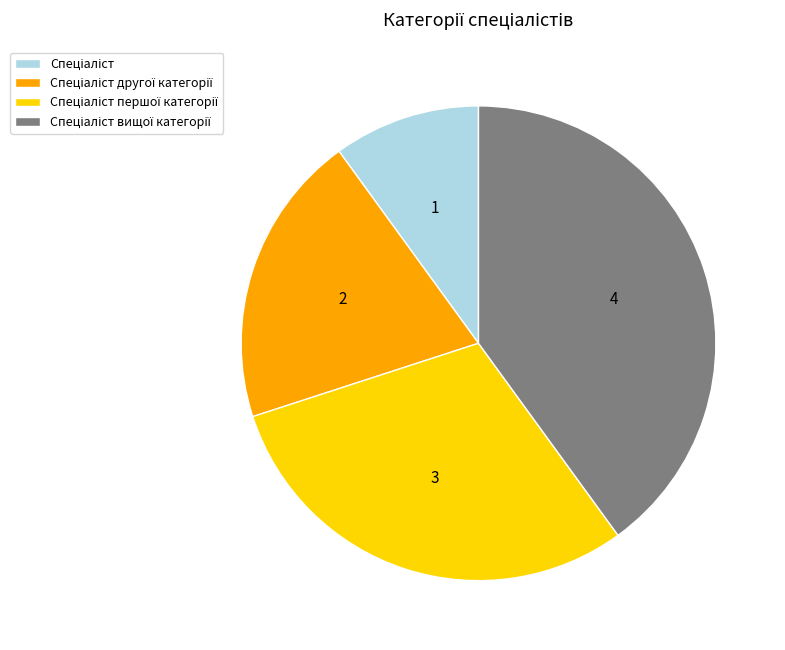

Is there a majority slice in this chart?

No